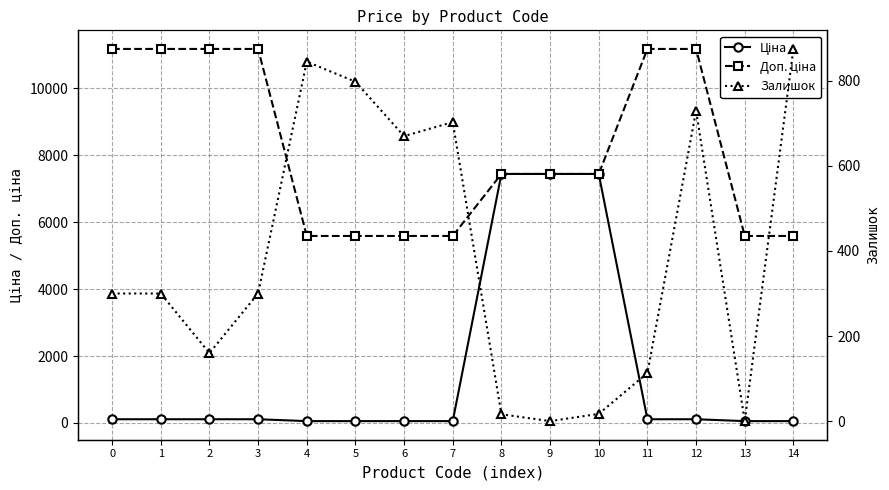

Which series has the largest total across all categories?

Доп. ціна